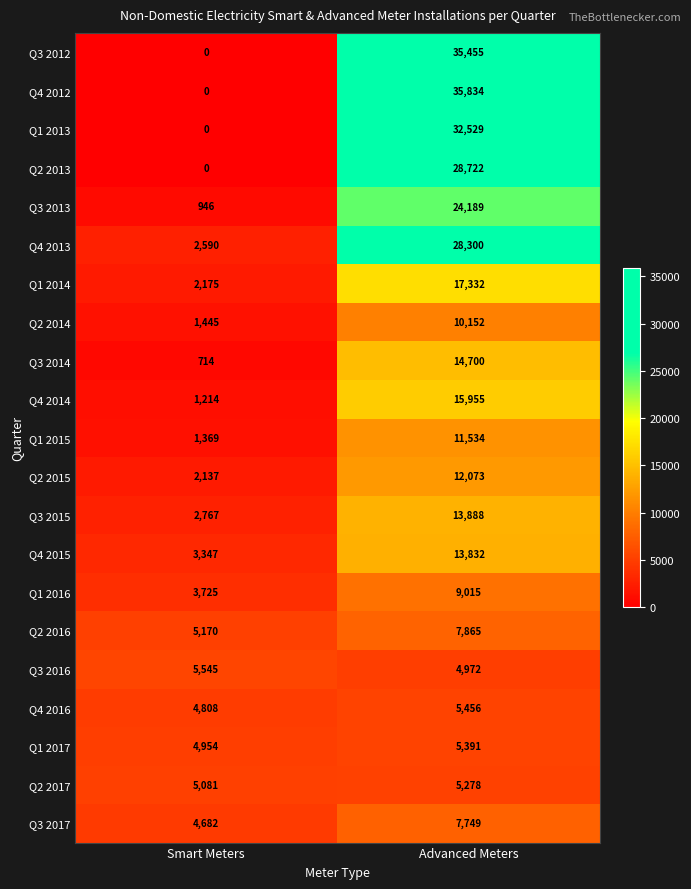

Is it true that Q3 2016 equals 7894 at Advanced Meters?

False